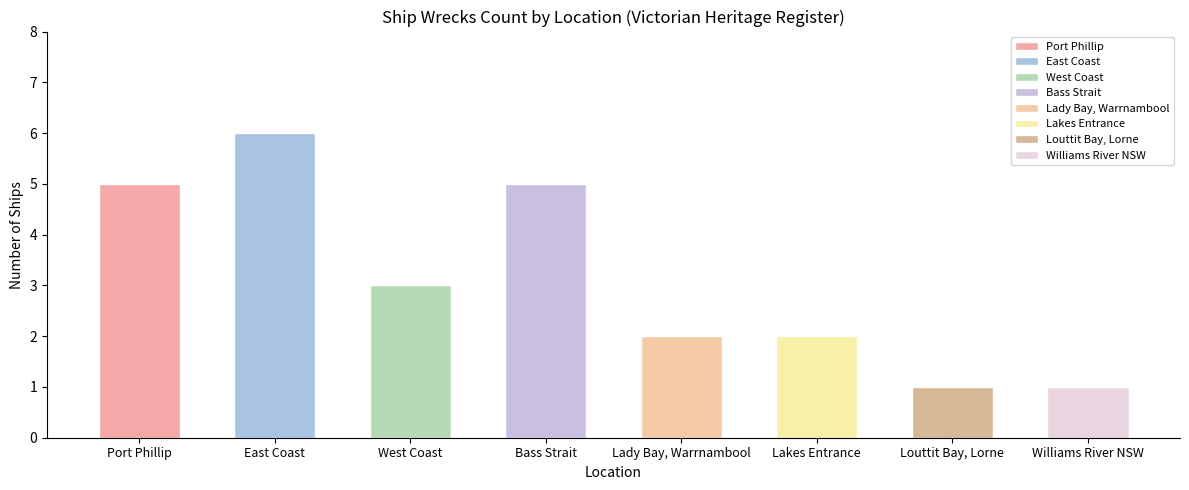

At which label does the data first exceed 3?

Port Phillip